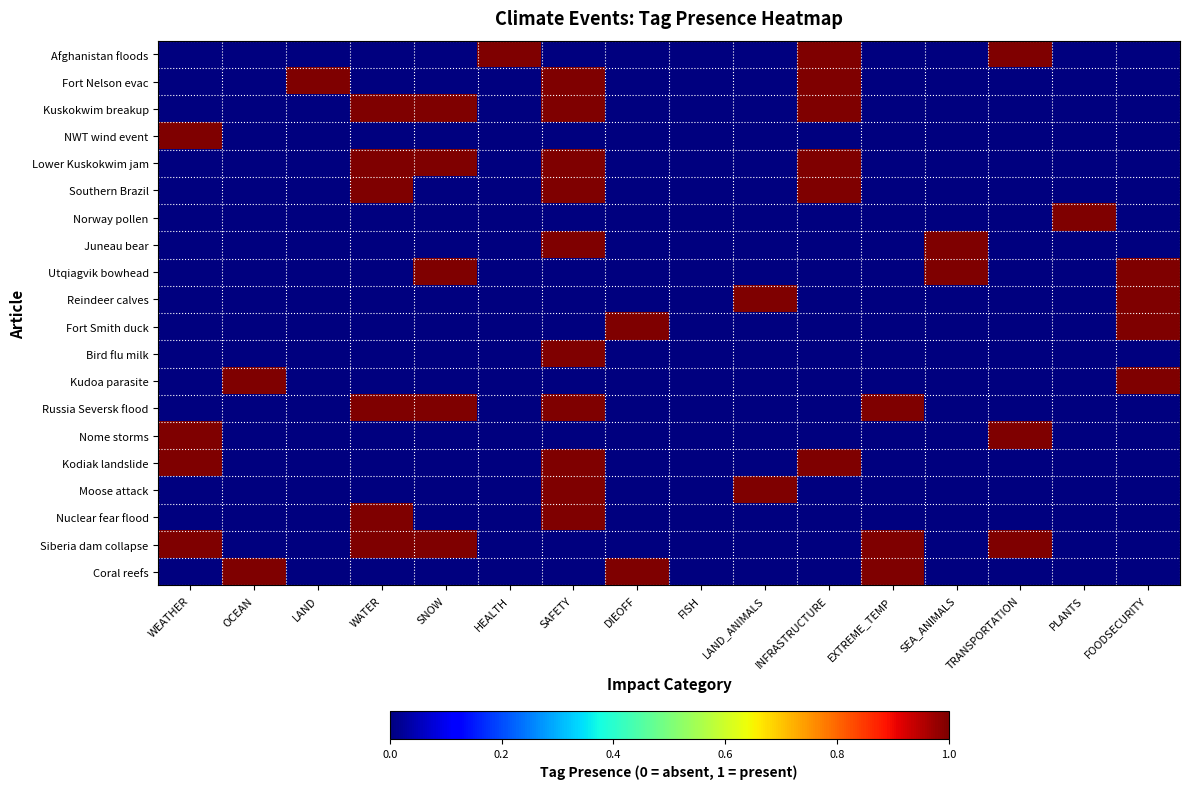

Between WATER and FISH, which series saw the biggest shift?

Kuskokwim breakup